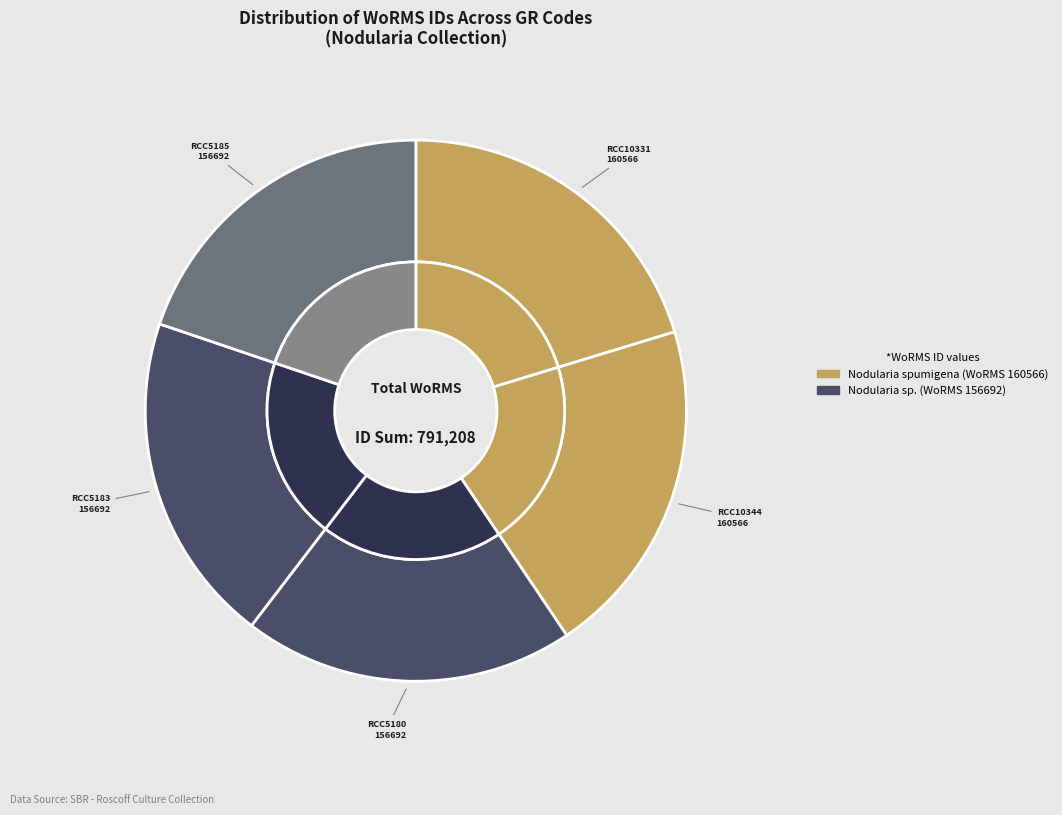

Is there any slice that represents more than half of the pie?

No